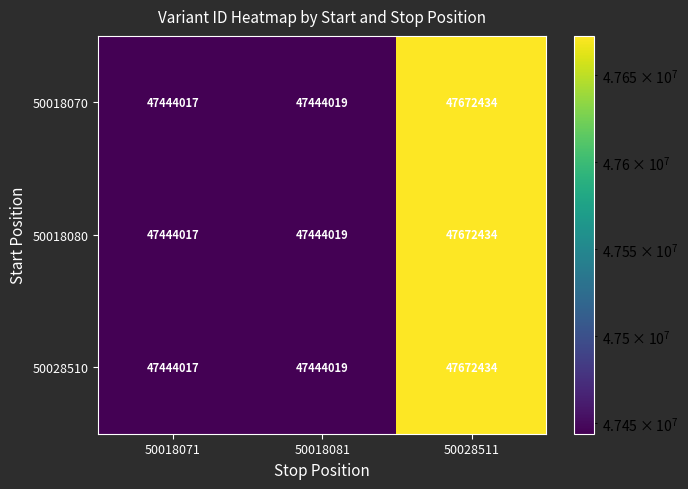

Reading right to left, extract all data points from this chart.

50018070: 50028511=47672434	50018081=47444019	50018071=47444017
50018080: 50028511=47672434	50018081=47444019	50018071=47444017
50028510: 50028511=47672434	50018081=47444019	50018071=47444017